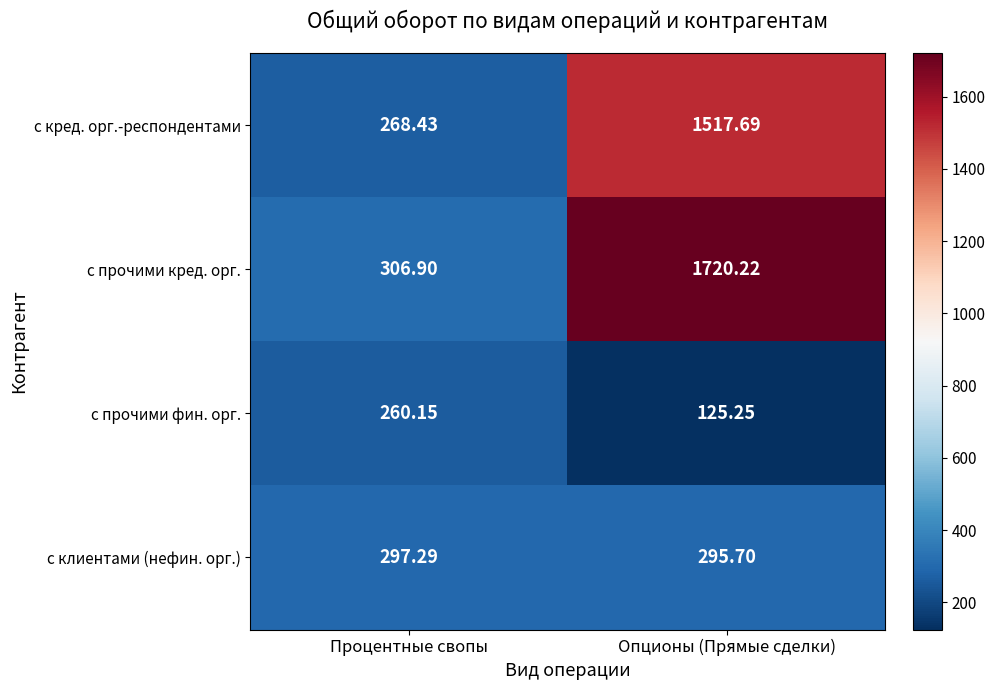

At which label does с прочими фин. орг. first exceed 260?

Процентные свопы